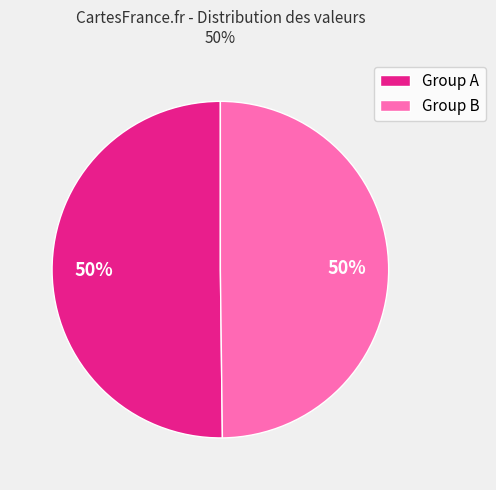

To the nearest percent, what is the combined percentage of Group B and Group A?

100%